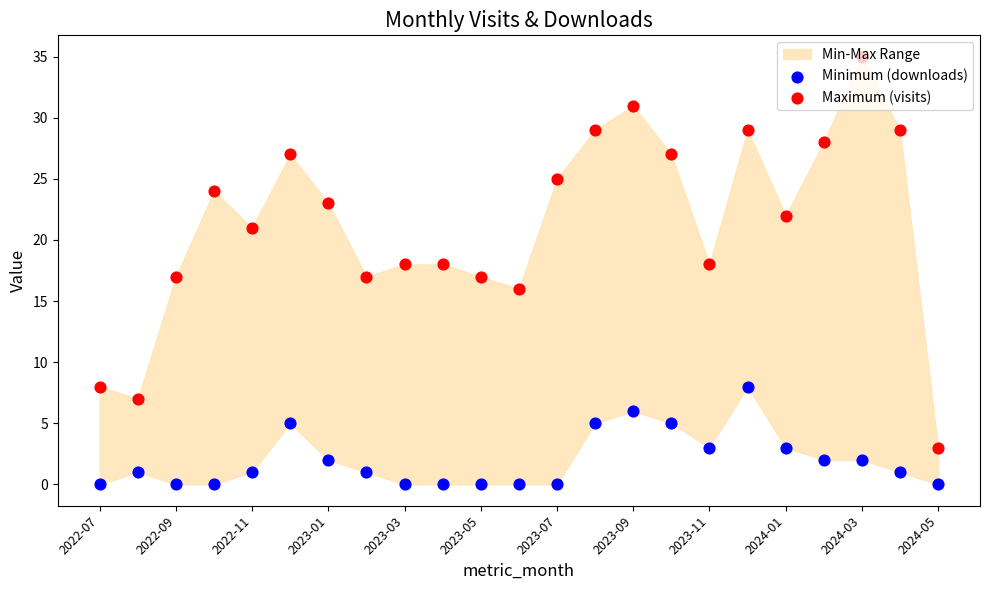

Which series reaches the minimum Y coordinate?

Minimum (downloads)